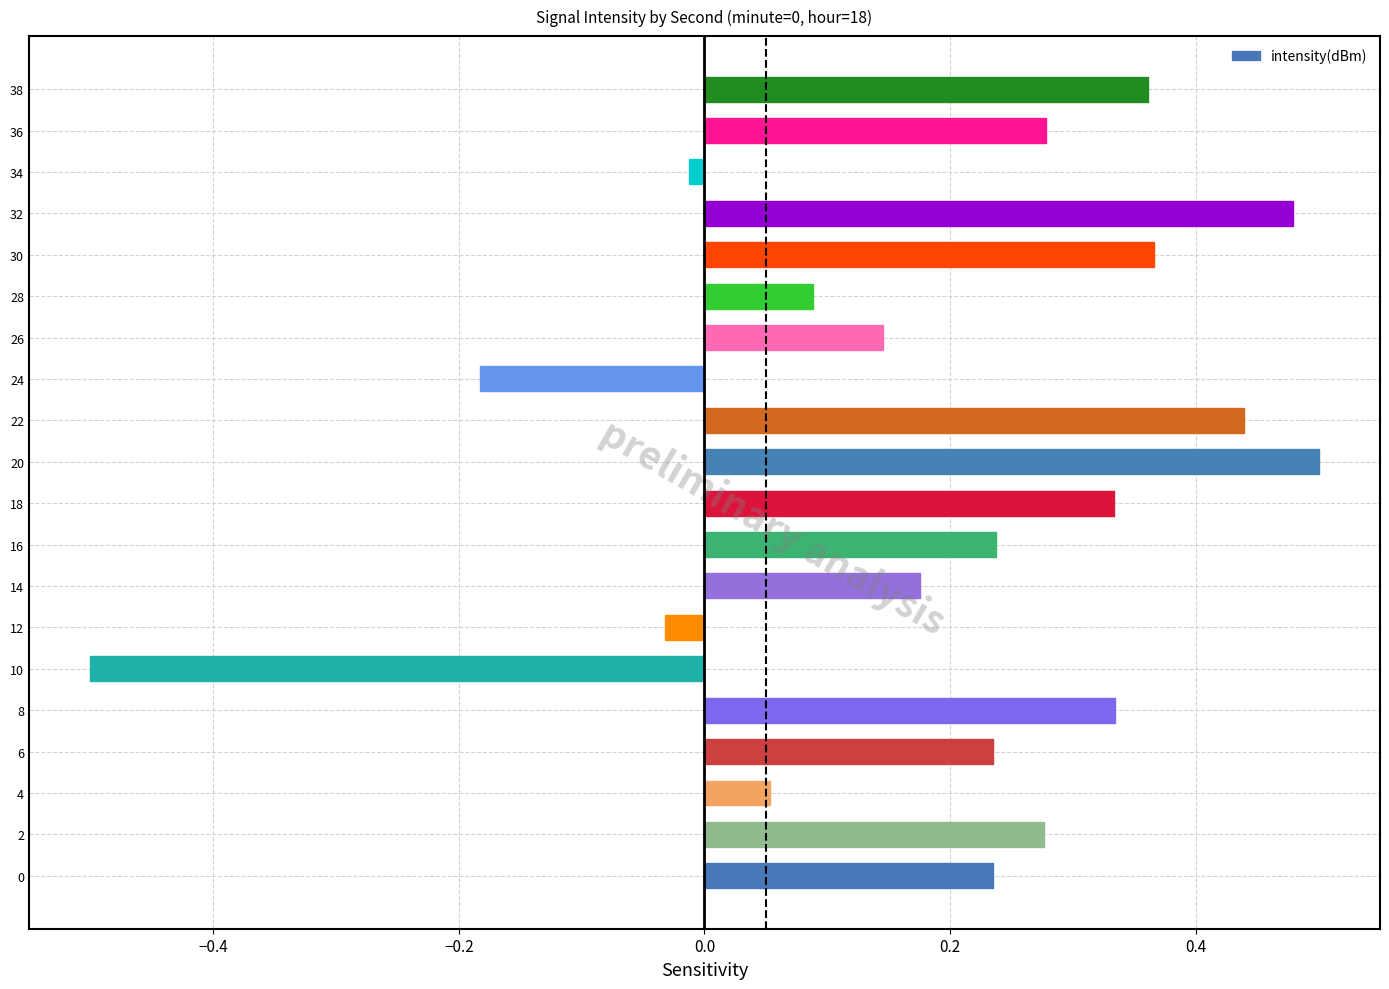

The value at 36 is 0.1. True or false?

False